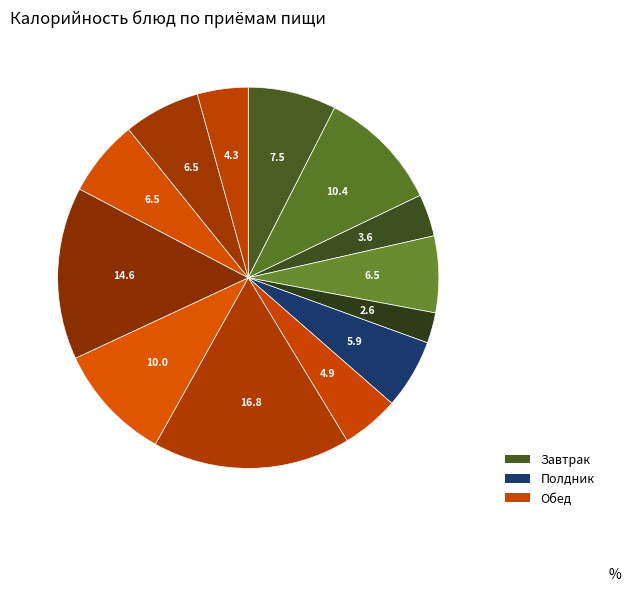

How many slices are in this pie chart?

13